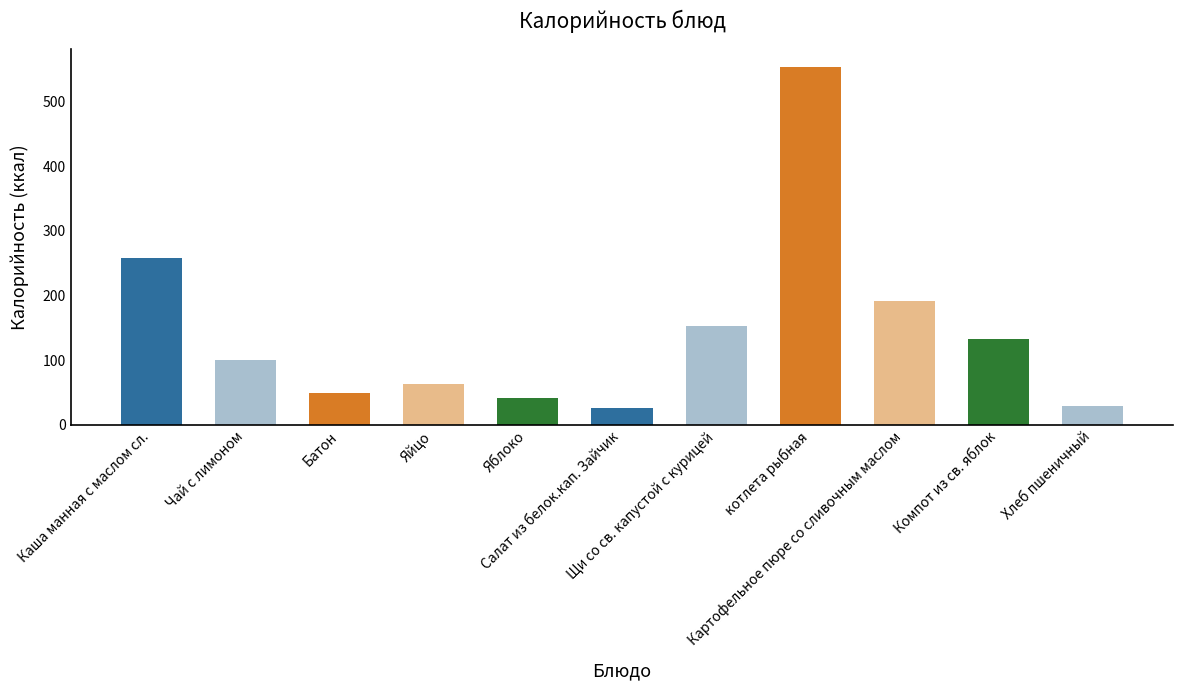

What position from the left is котлета рыбная?

8